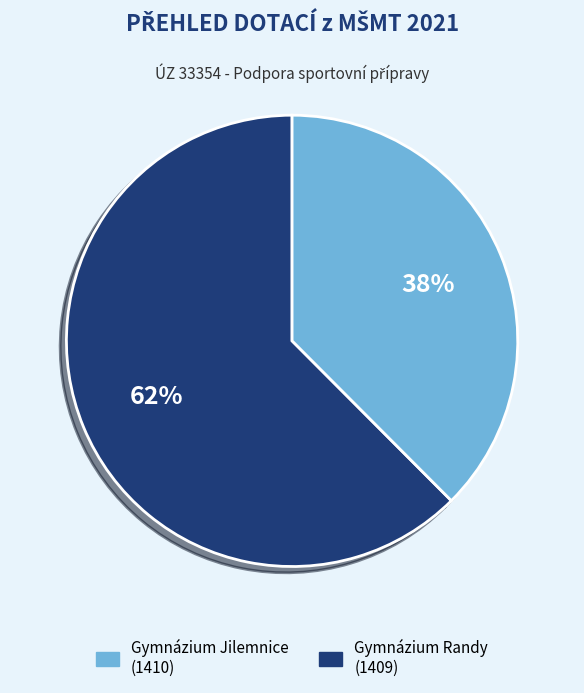

Does any single category account for the majority?

Yes